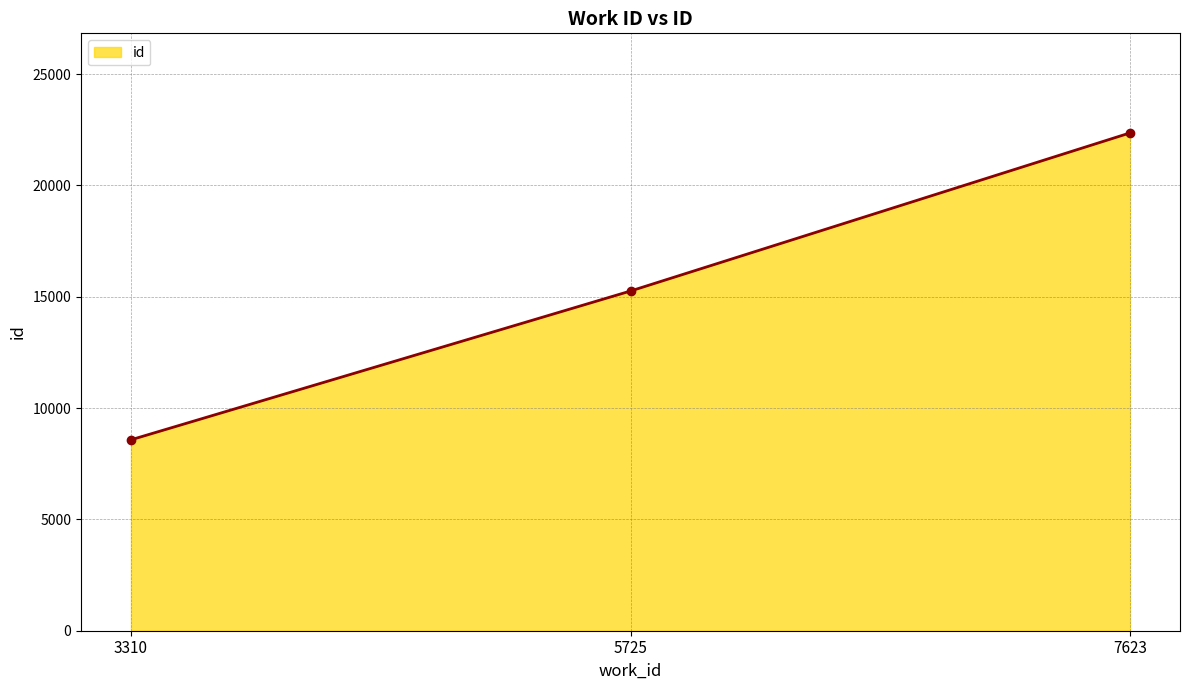

Reading left to right, what are all the values shown in this chart?

3310=8576	5725=15259	7623=22361